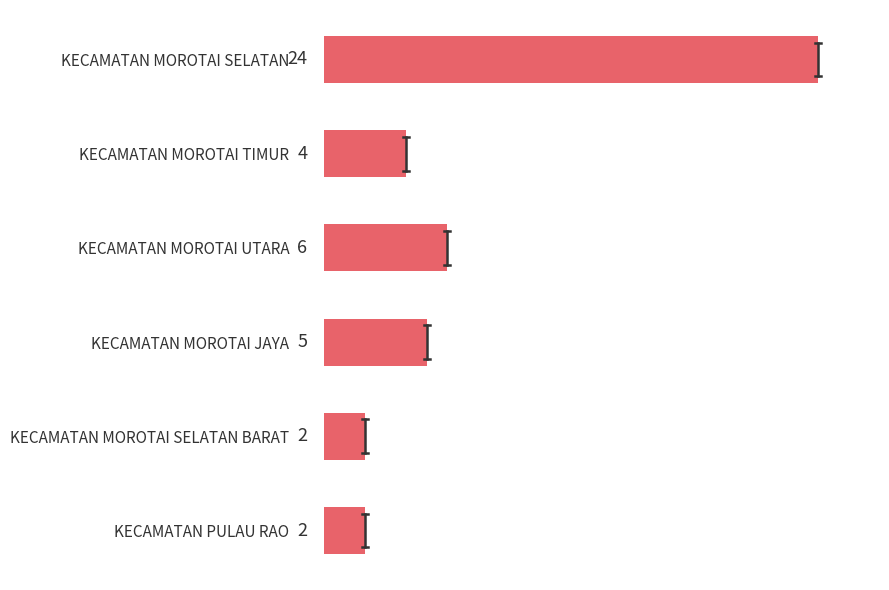

Where is the data nearest to the value 13?

KECAMATAN MOROTAI UTARA